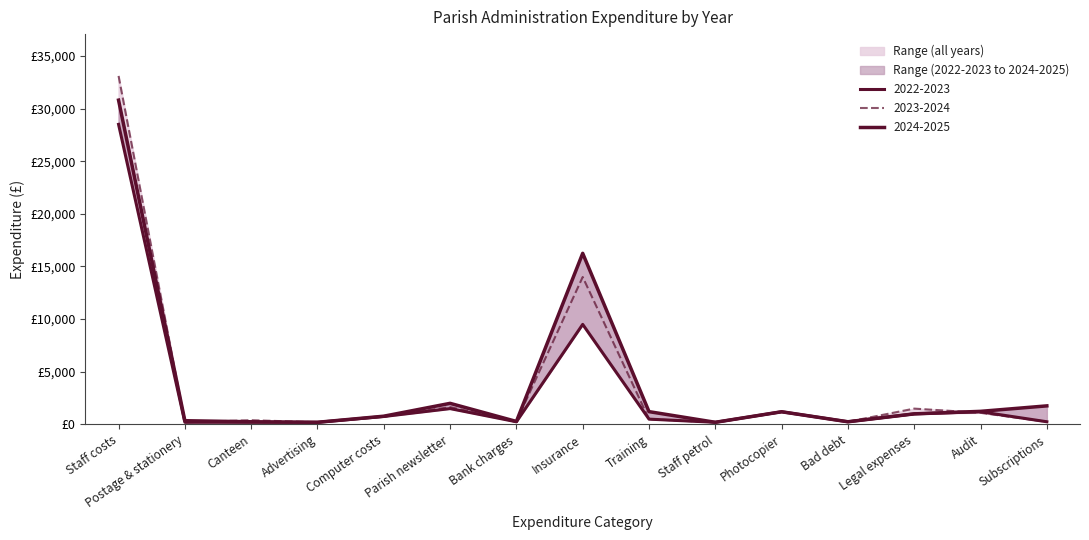

What is the label of the 7th point from the right?

Training